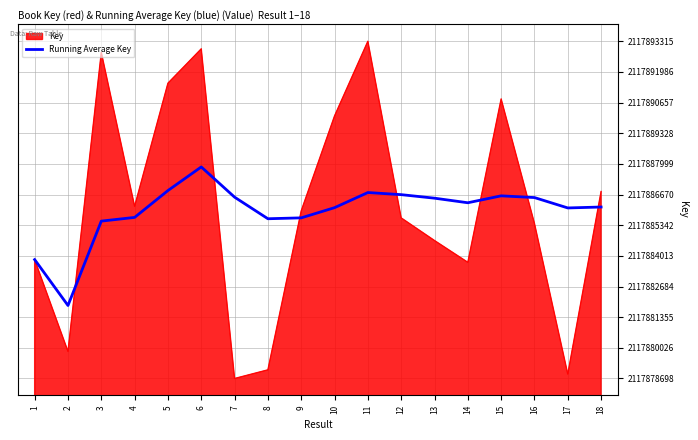

What value does the Running Average Key series have at 2?

2117881862.0